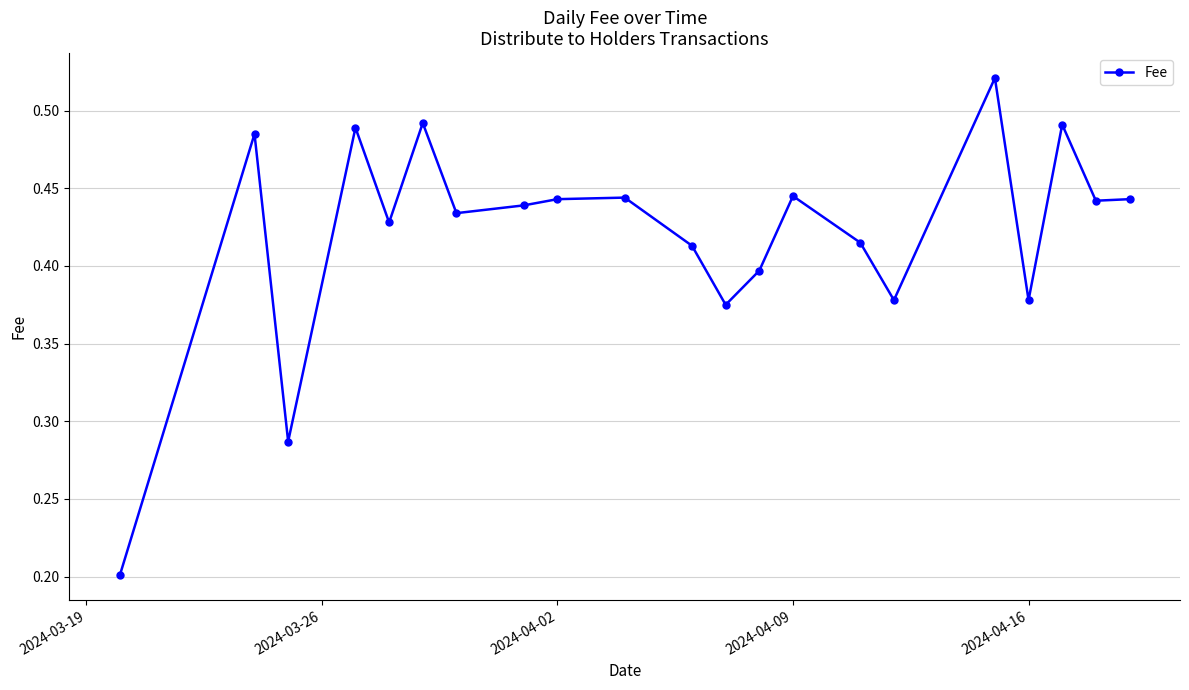

How many values are between 0 and 1?

21